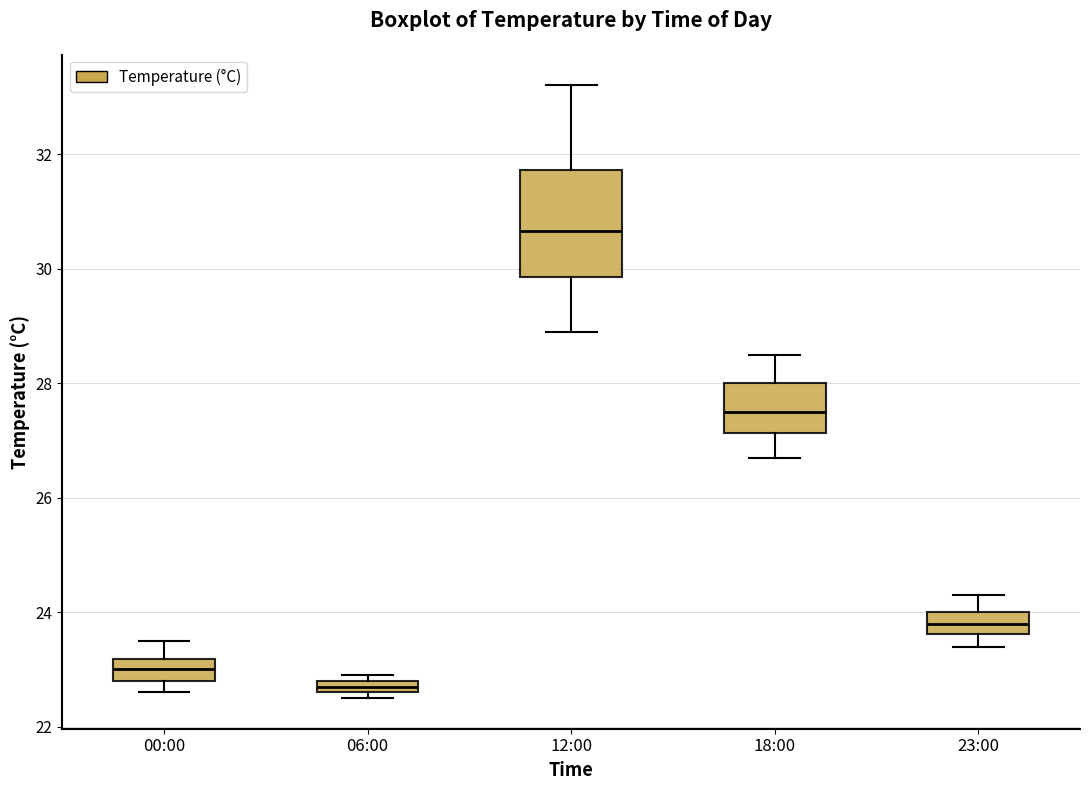

Which box's median line is the highest?

12:00